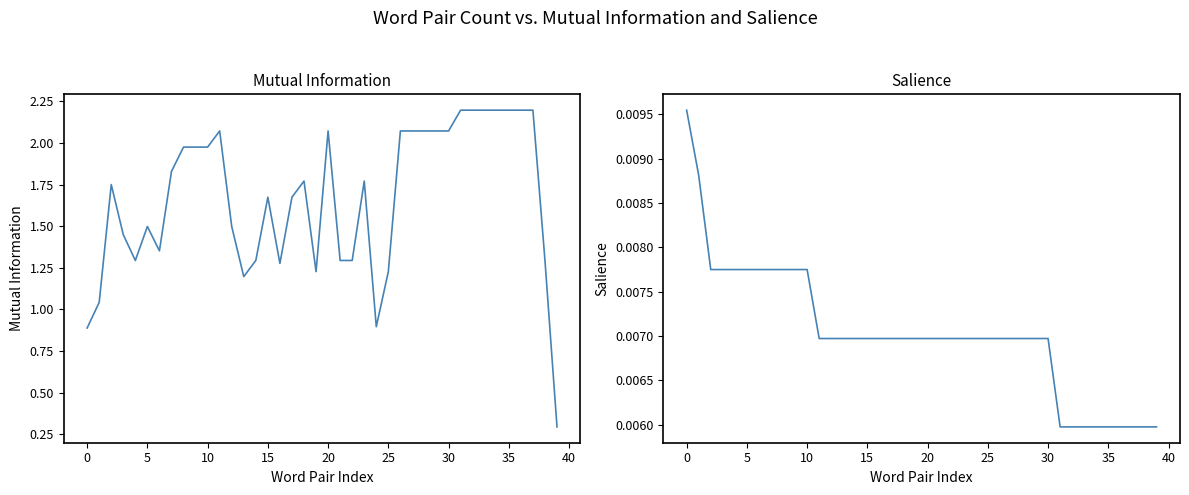

Between 5 and 33, which is larger?

33